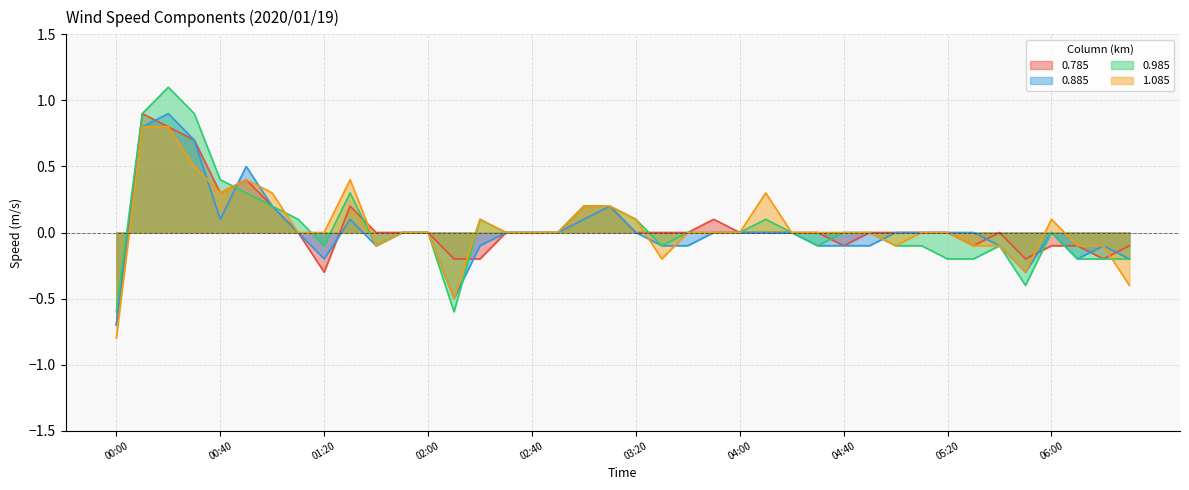

How many positive values does the 0.785 series have?

10